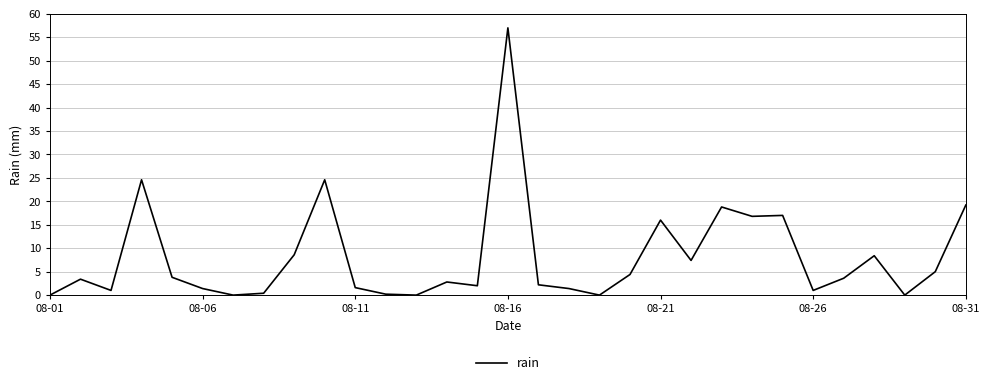

What is the greatest value displayed?

57.0